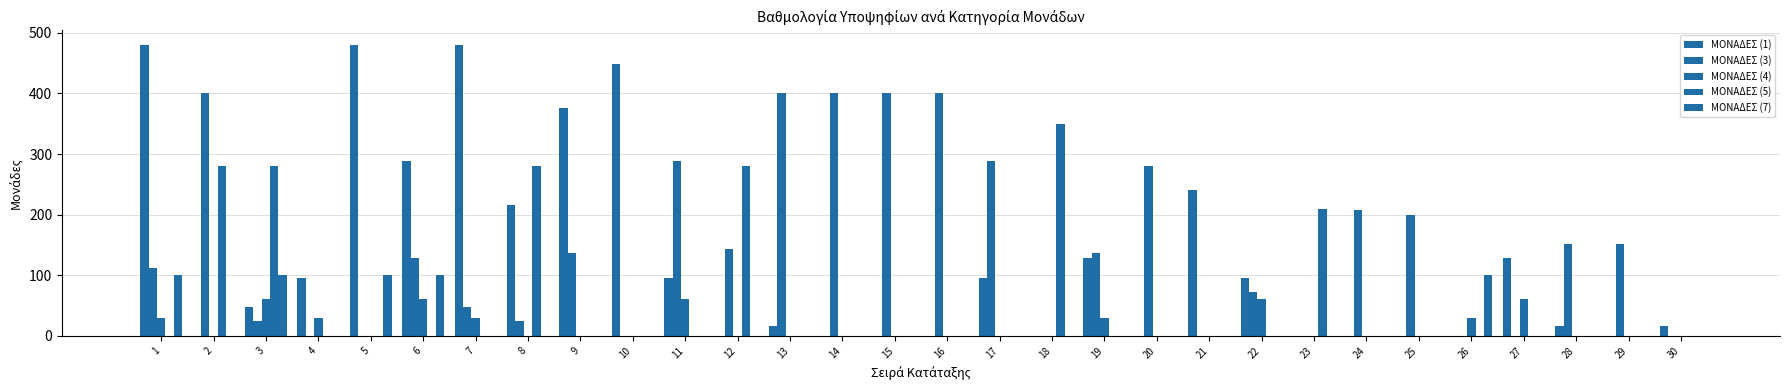

Which series has the largest range (max minus min)?

ΜΟΝΑΔΕΣ (1)